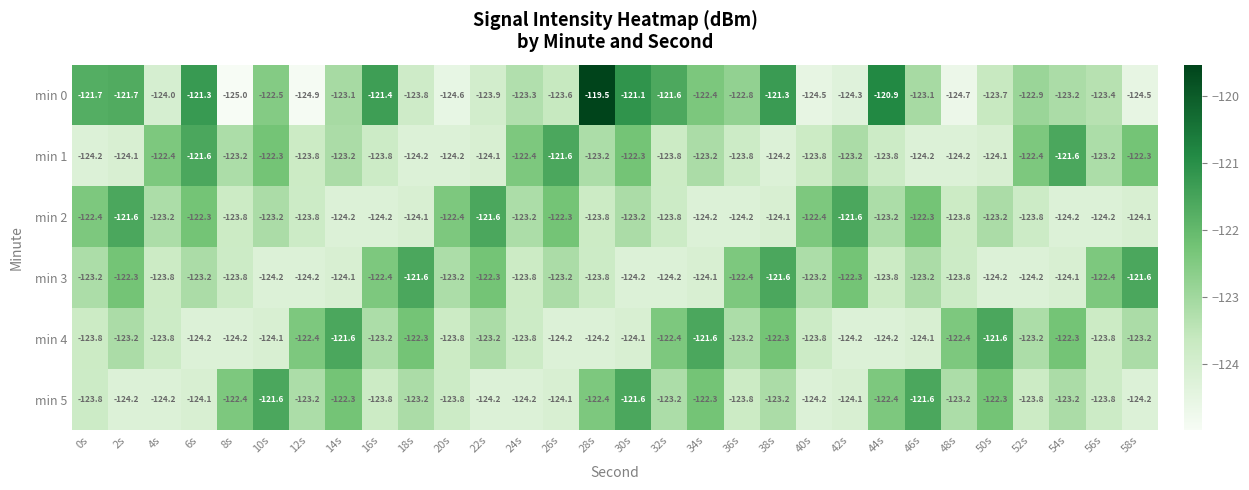

What is the difference between the second highest and minimum values in the min 2 series?

2.6